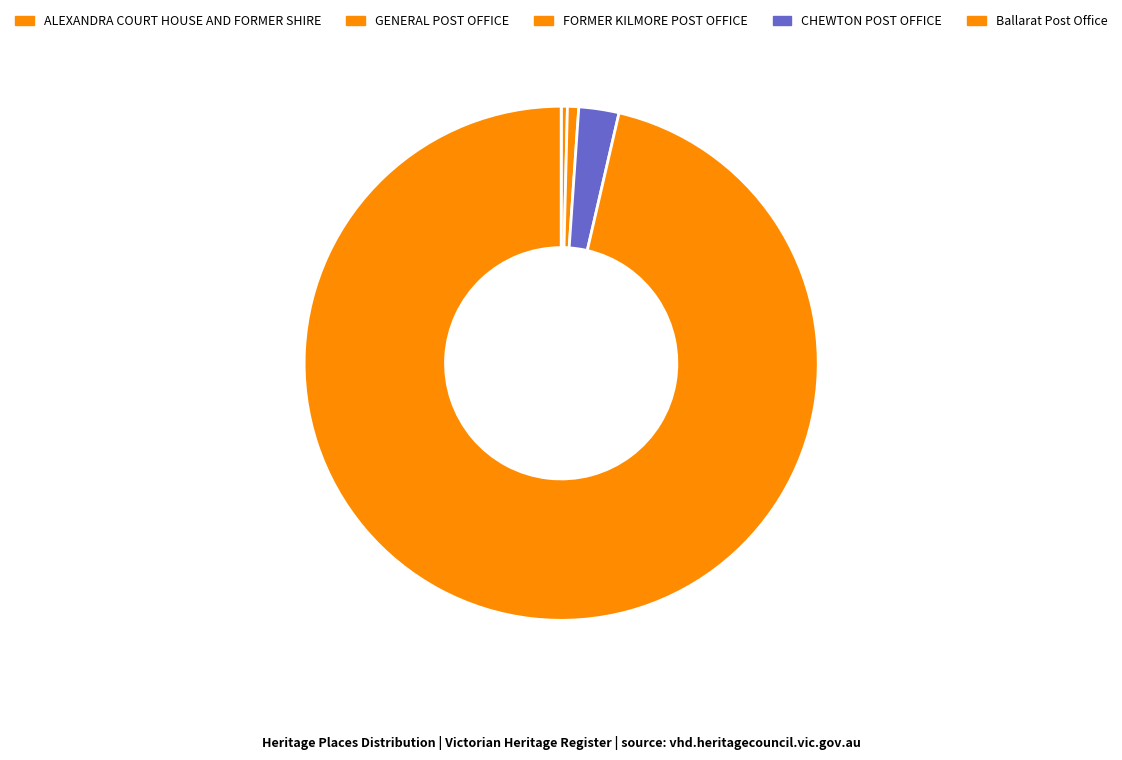

Which slice is the smallest?

ALEXANDRA COURT HOUSE AND FORMER SHIRE